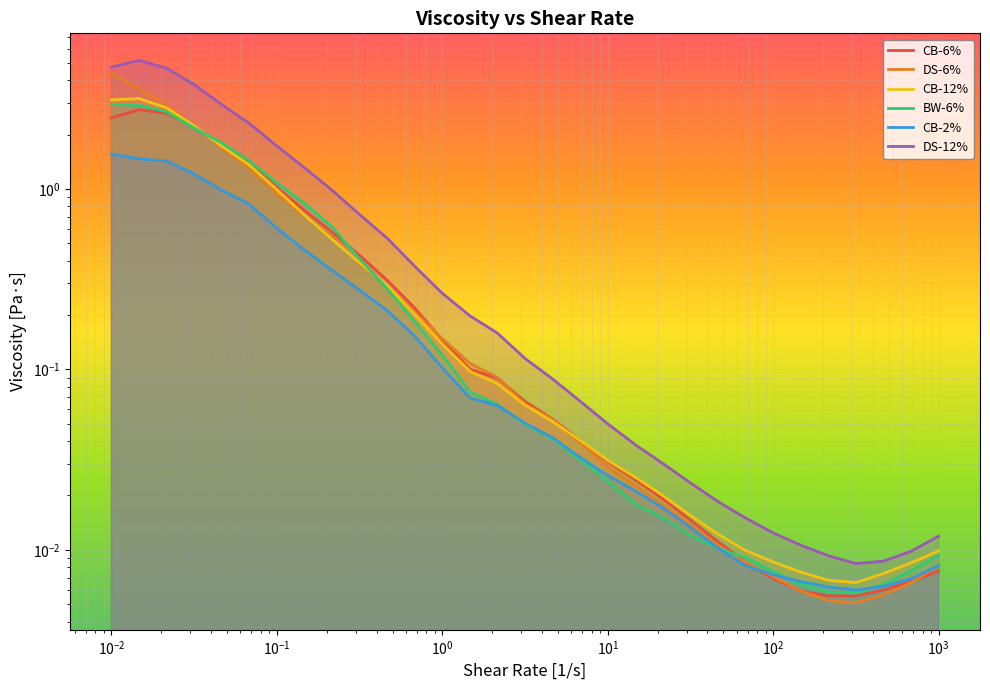

How many lines are shown in the chart?

6